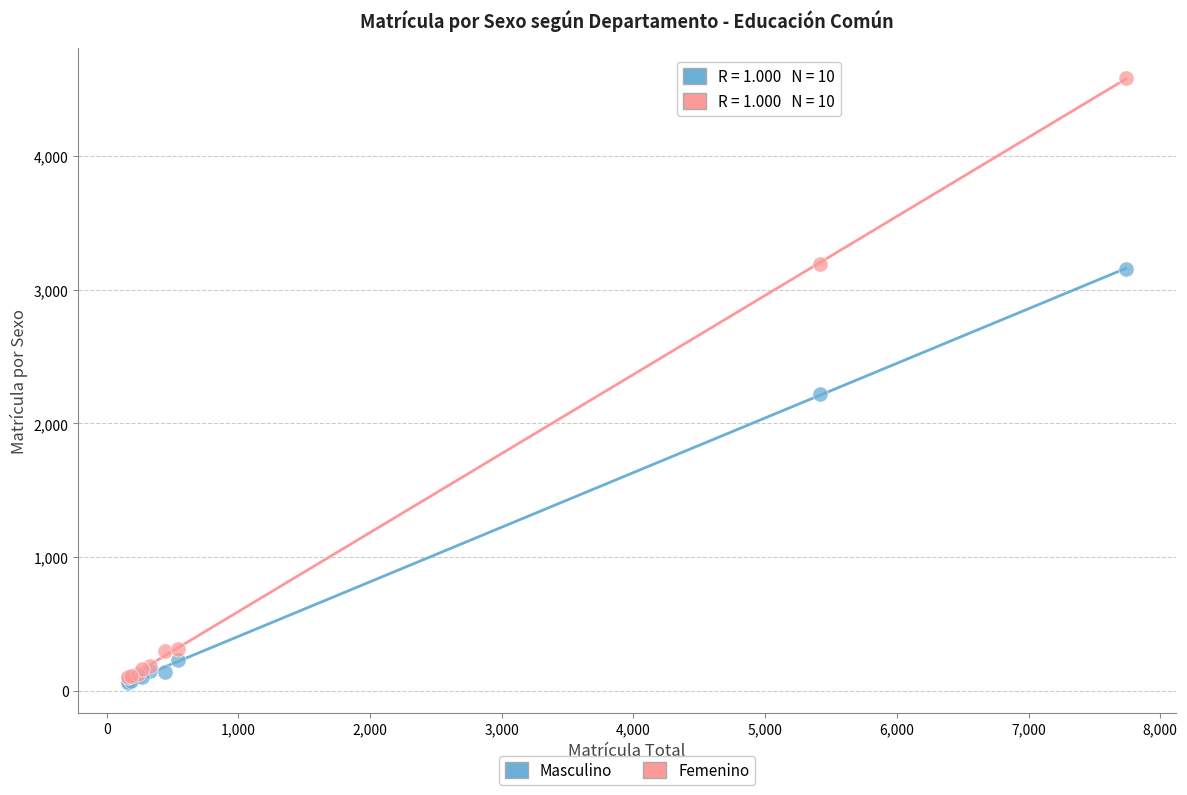

What are all the series names shown in the legend?

Masculino, Femenino